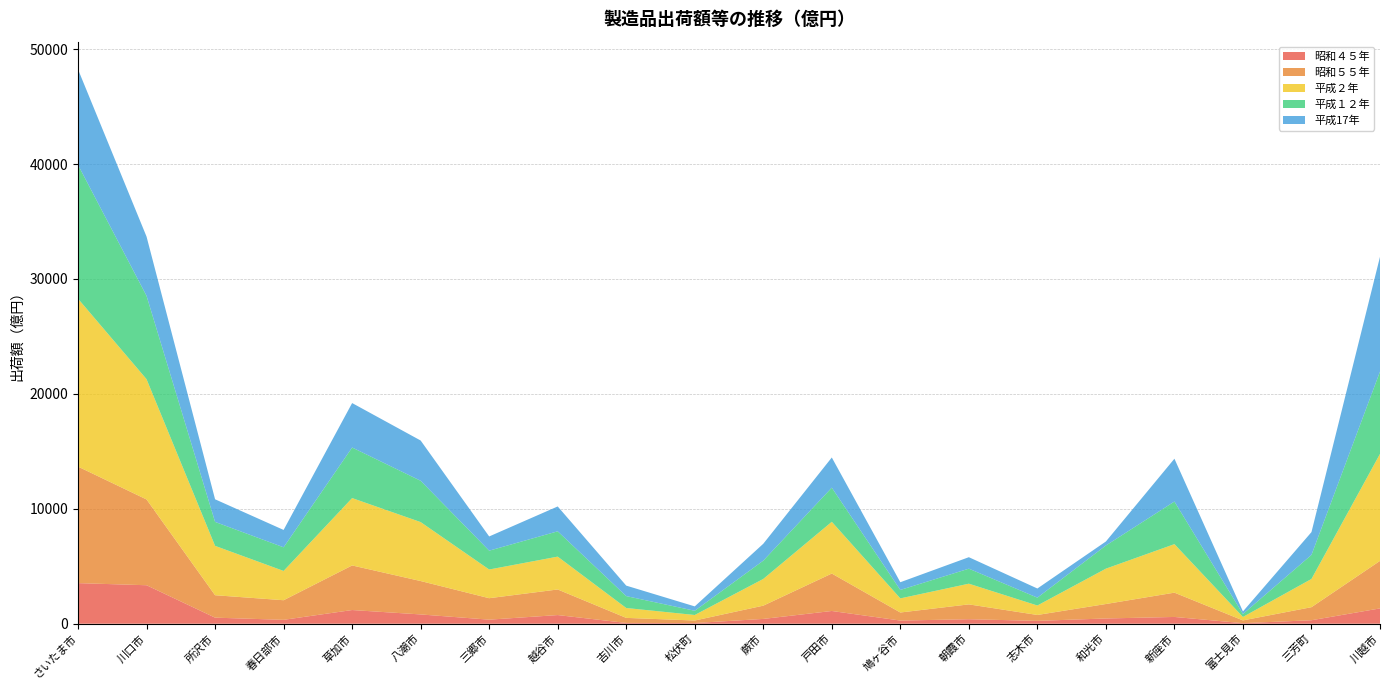

Reading left to right, list all the values displayed in this chart.

昭和４５年: さいたま市=3533.0	川口市=3349.0	所沢市=528.0	春日部市=338.0	草加市=1191.0	八潮市=808.0	三郷市=353.0	越谷市=753.0	吉川市=68.0	松伏町=60.0	蕨市=417.0	戸田市=1108.0	鳩ヶ谷市=275.0	朝霞市=391.0	志木市=249.0	和光市=456.0	新座市=589.0	富士見市=48.0	三芳町=302.0	川越市=1333.0
昭和５５年: さいたま市=10140.0	川口市=7466.0	所沢市=1952.0	春日部市=1707.0	草加市=3880.0	八潮市=2906.0	三郷市=1868.0	越谷市=2227.0	吉川市=440.0	松伏町=219.0	蕨市=1155.0	戸田市=3259.0	鳩ヶ谷市=701.0	朝霞市=1292.0	志木市=513.0	和光市=1259.0	新座市=2115.0	富士見市=240.0	三芳町=1138.0	川越市=4135.0
平成２年: さいたま市=14611.0	川口市=10466.0	所沢市=4296.0	春日部市=2548.0	草加市=5863.0	八潮市=5131.0	三郷市=2496.0	越谷市=2859.0	吉川市=860.0	松伏町=480.0	蕨市=2325.0	戸田市=4503.0	鳩ヶ谷市=1228.0	朝霞市=1800.0	志木市=823.0	和光市=3077.0	新座市=4222.0	富士見市=301.0	三芳町=2456.0	川越市=9311.0
平成１２年: さいたま市=11649.0	川口市=7253.0	所沢市=2085.0	春日部市=2058.0	草加市=4402.0	八潮市=3596.0	三郷市=1641.0	越谷市=2203.0	吉川市=1037.0	松伏町=368.0	蕨市=1592.0	戸田市=2972.0	鳩ヶ谷市=736.0	朝霞市=1308.0	志木市=684.0	和光市=2016.0	新座市=3708.0	富士見市=257.0	三芳町=2095.0	川越市=7166.0
平成17年: さいたま市=8309.1	川口市=5155.0	所沢市=1967.5	春日部市=1510.6	草加市=3867.8	八潮市=3502.6	三郷市=1236.8	越谷市=2163.8	吉川市=910.7	松伏町=380.9	蕨市=1468.7	戸田市=2624.3	鳩ヶ谷市=670.9	朝霞市=998.4	志木市=795.7	和光市=348.6	新座市=3725.5	富士見市=221.8	三芳町=1982.9	川越市=9985.9